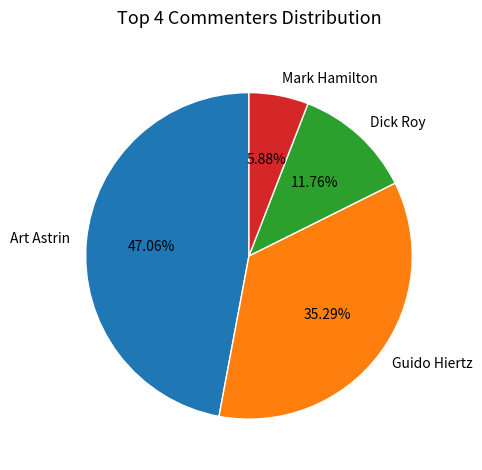

Which slice is the largest?

Art Astrin